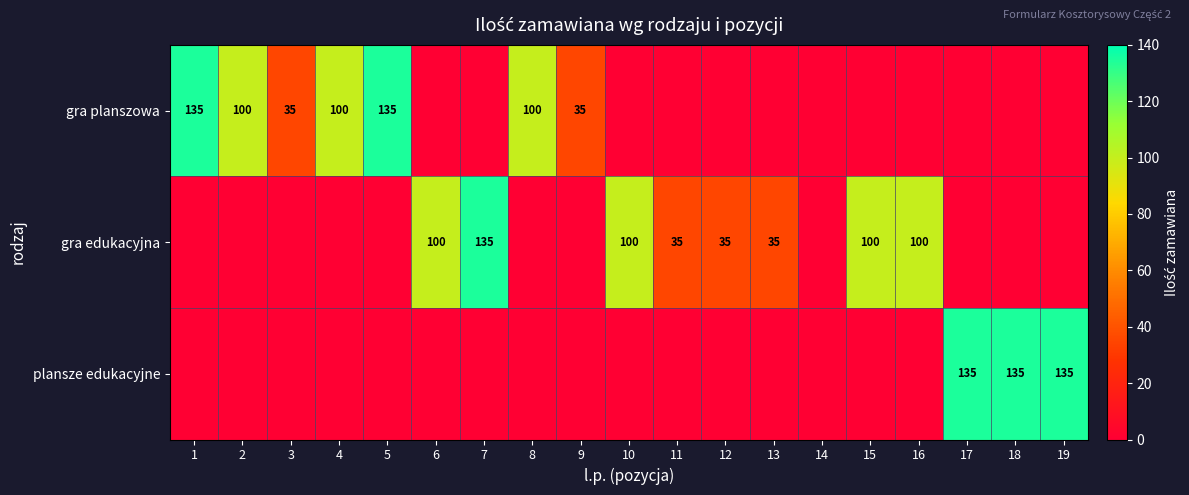

What is the difference between the gra planszowa values at 3 and 1?

100